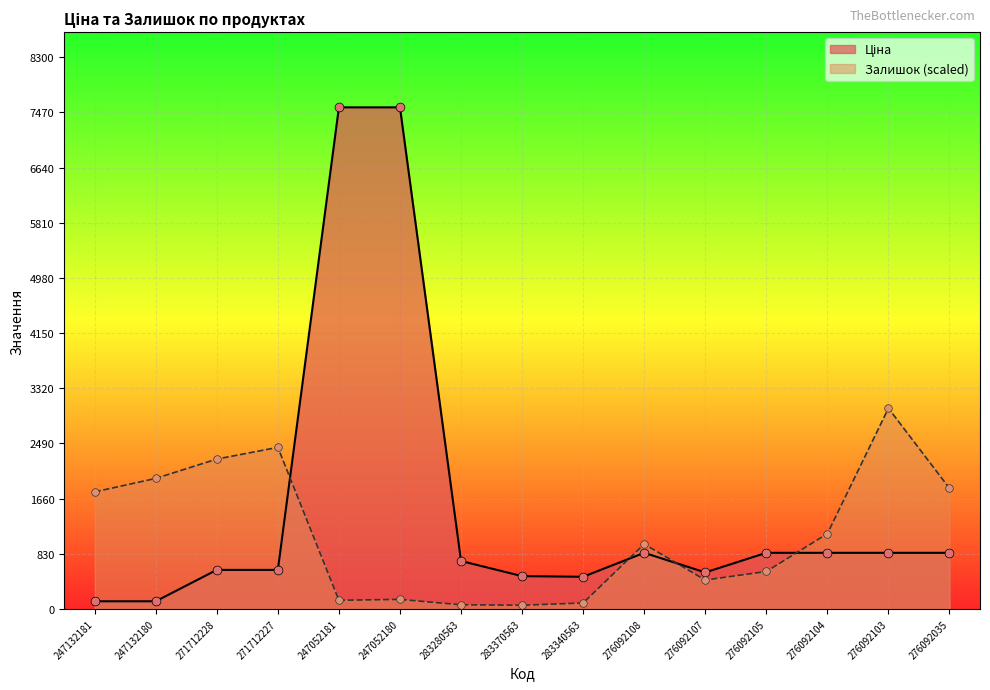

At which category is the sum across all series the highest?

247052180